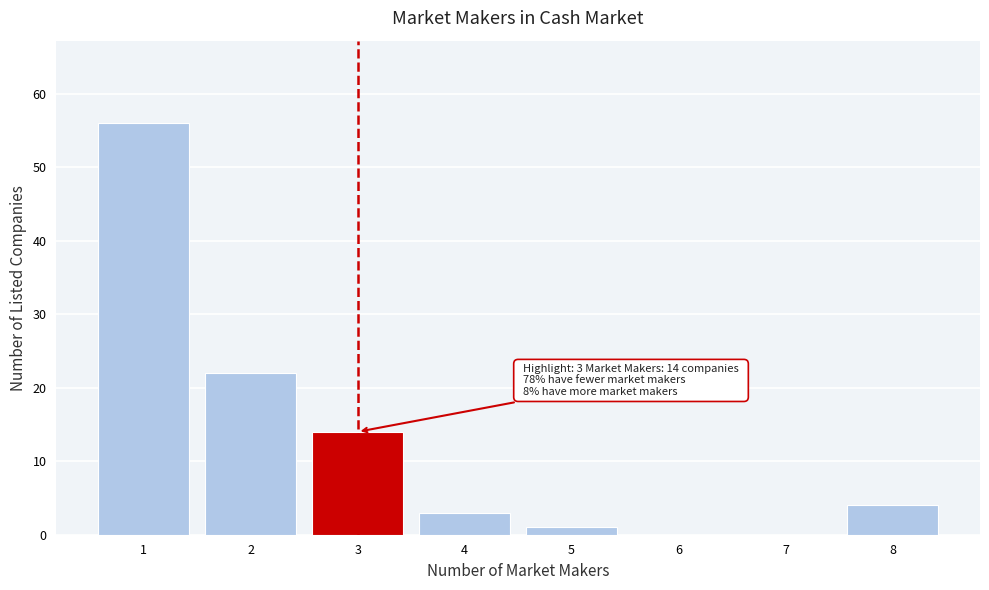

Reading right to left, list all the values displayed in this chart.

8=4	7=0	6=0	5=1	4=3	3=14	2=22	1=56